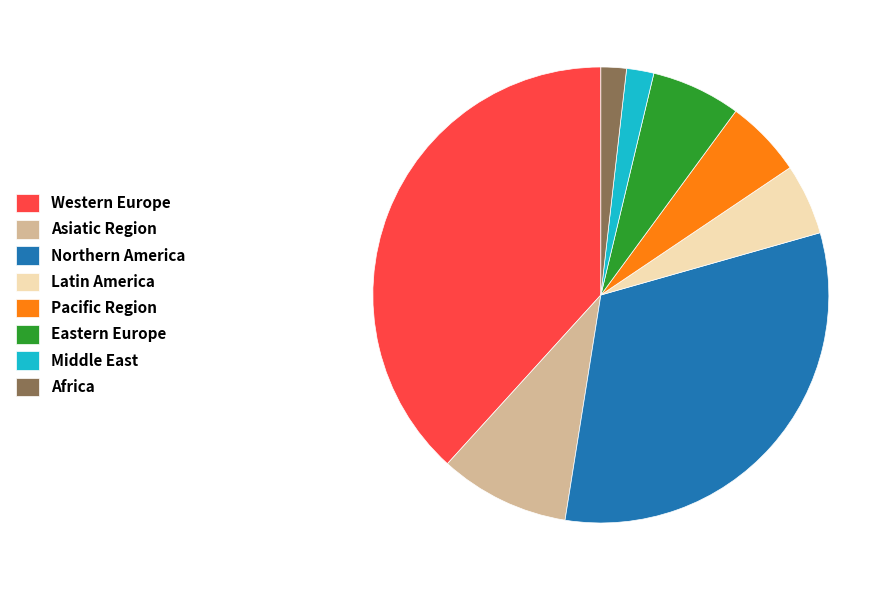

Which category has the biggest portion of the pie?

Western Europe